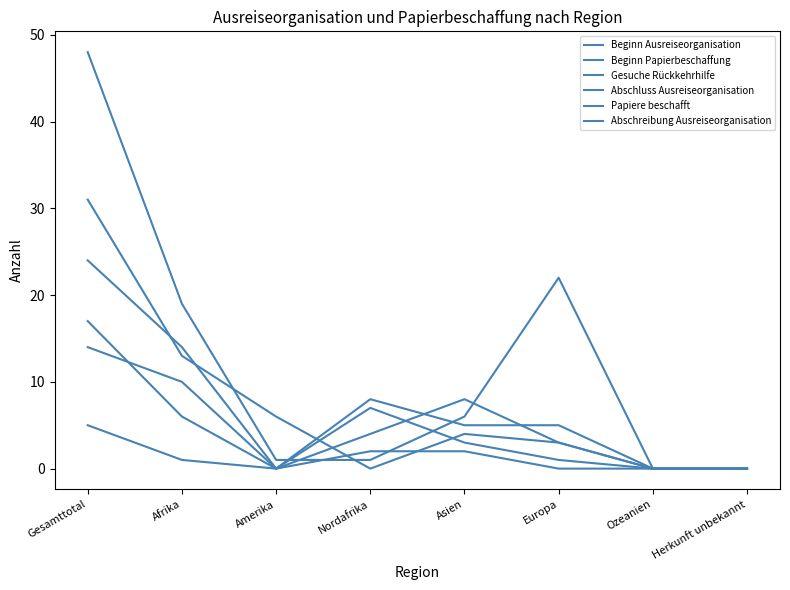

How many lines are shown in the chart?

6